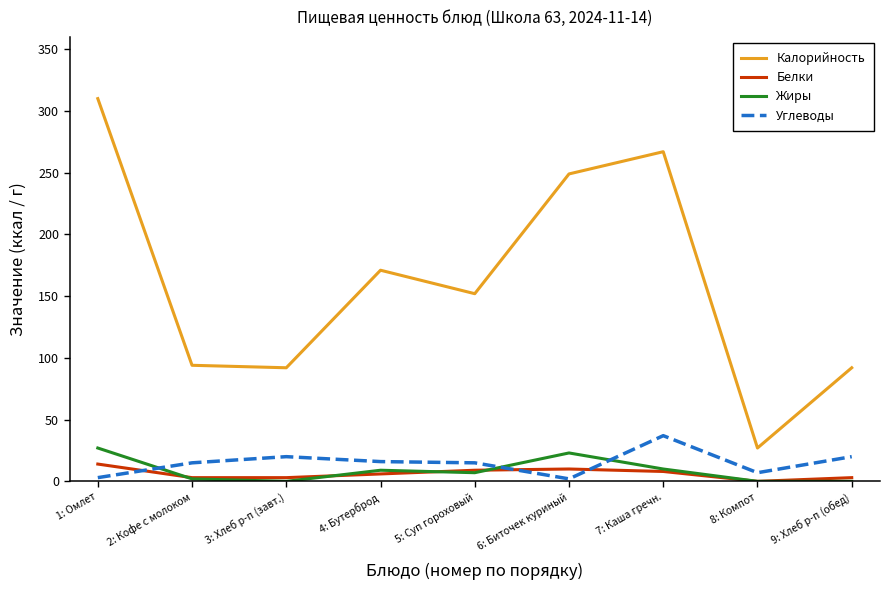

What is the sum of all Углеводы values?

135